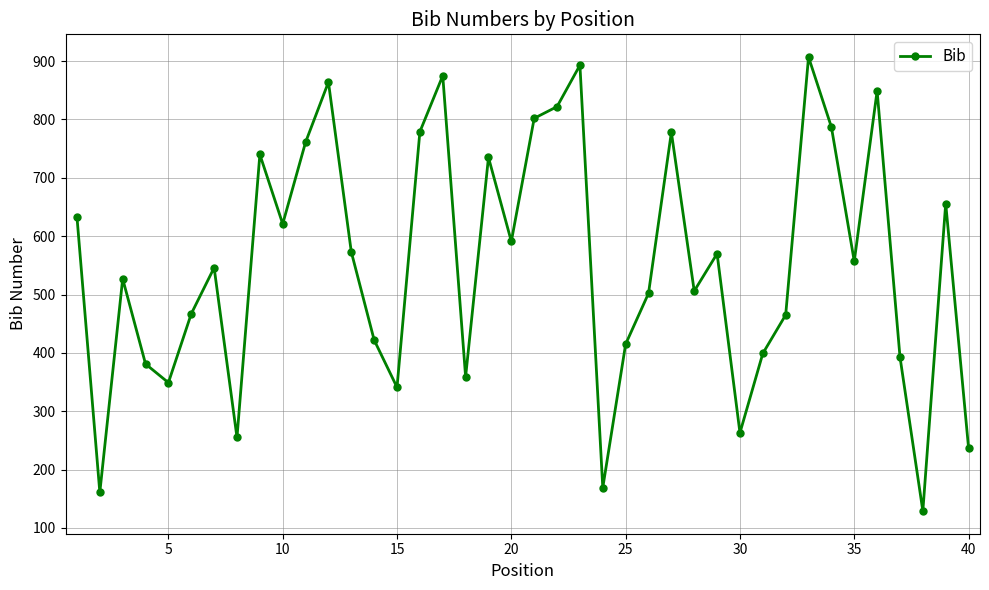

What is the value of the 40th point from the left?

237